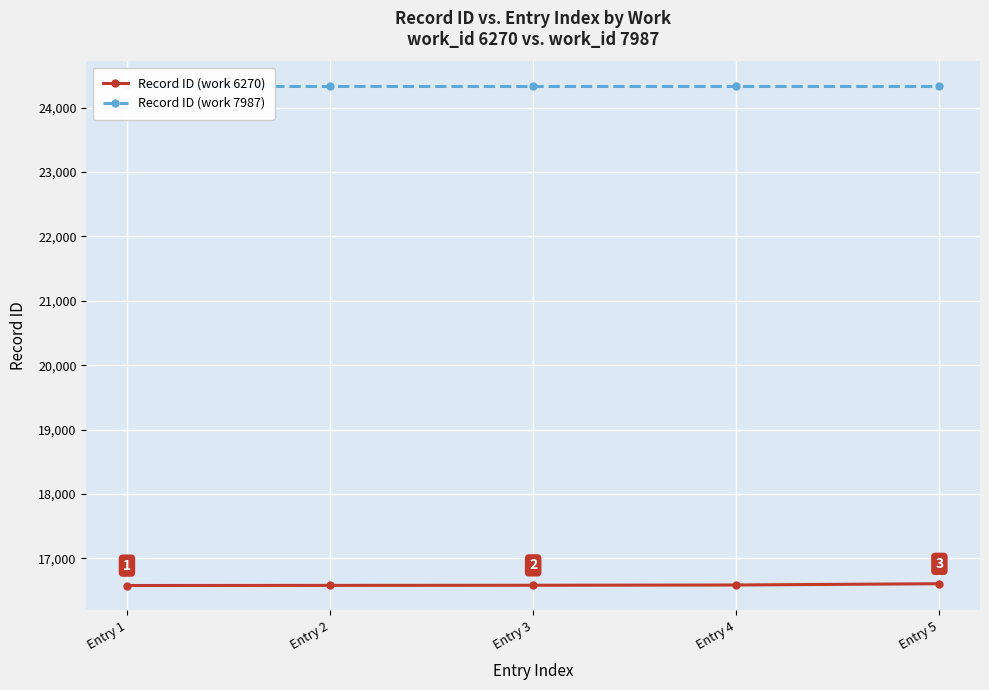

At which label does Record ID (work 6270) reach its peak?

Entry 5